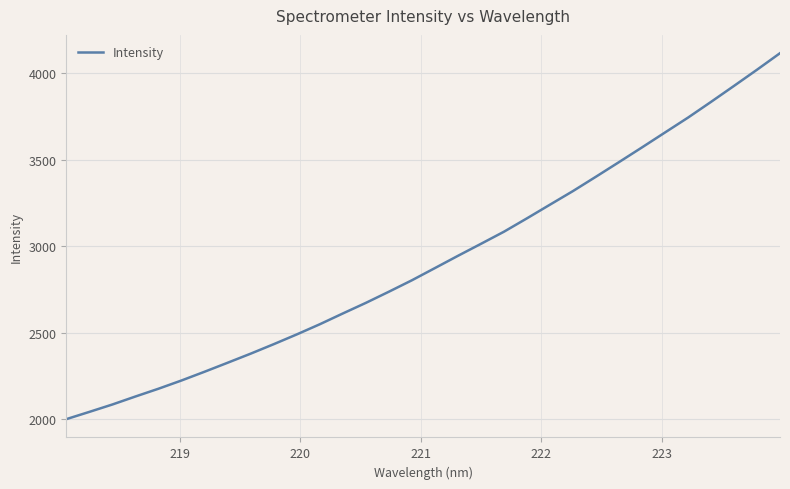

What is the difference between the maximum and minimum values?

2117.8